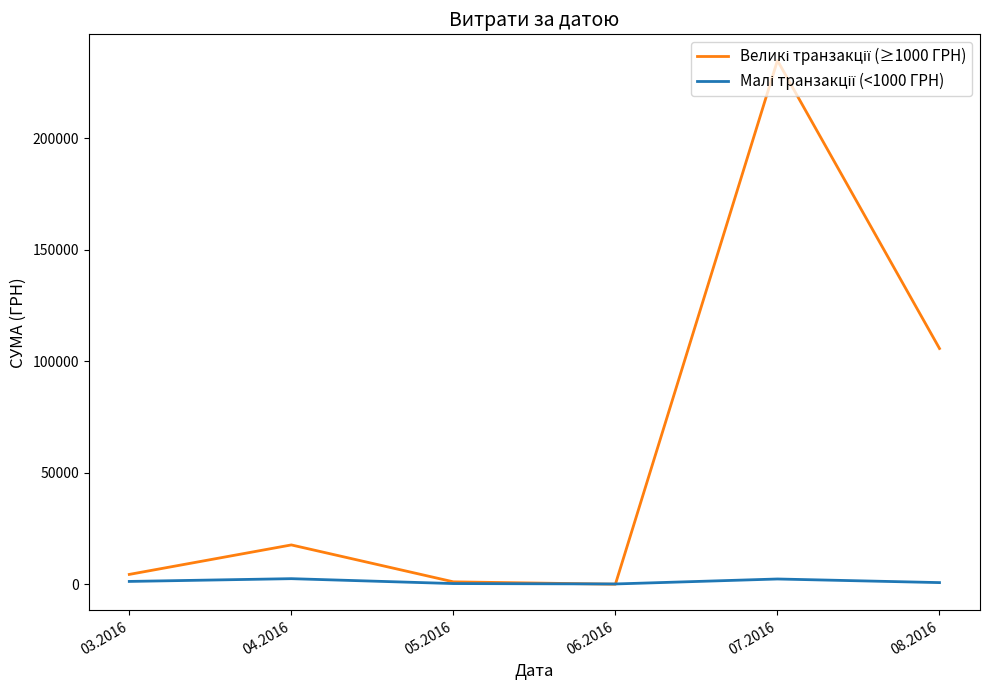

What is the maximum value shown in the chart?

234877.9